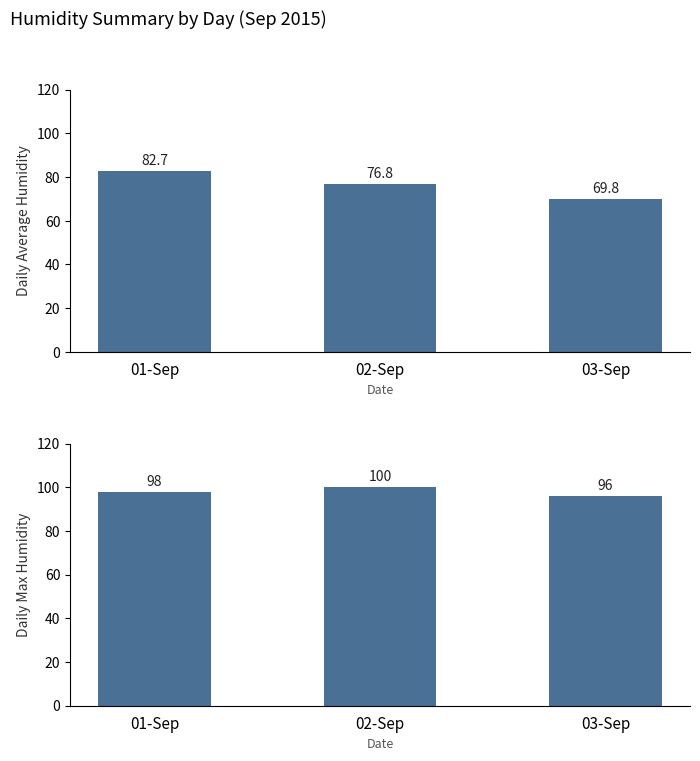

Between 01-Sep and 03-Sep, which series saw the biggest shift?

avg_humid